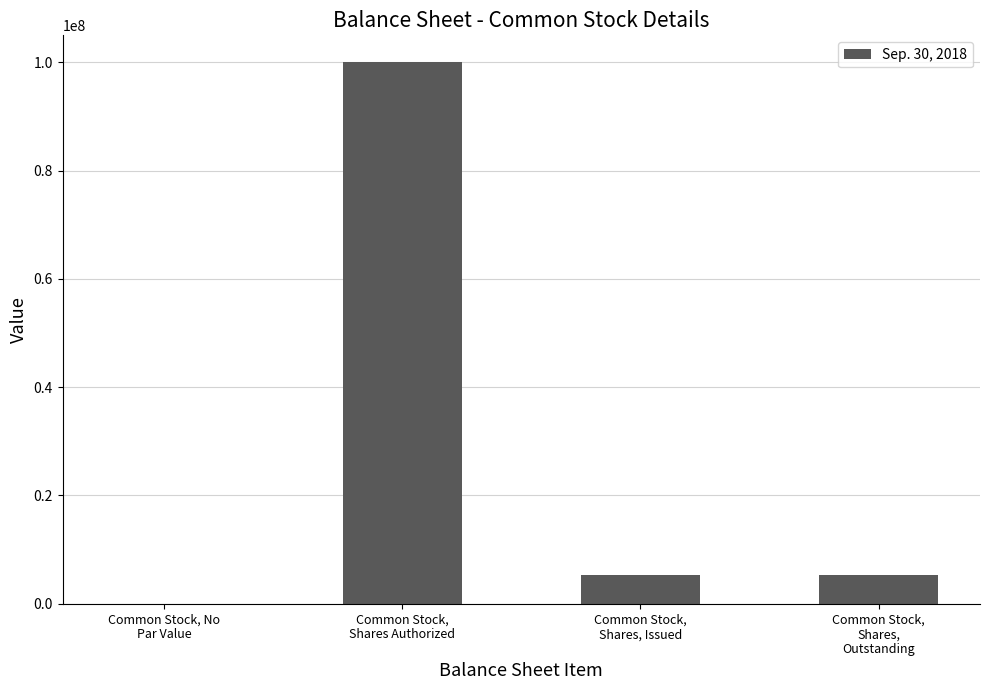

The chart shows a value of 174461676 at Common Stock,
Shares Authorized. True or false?

False